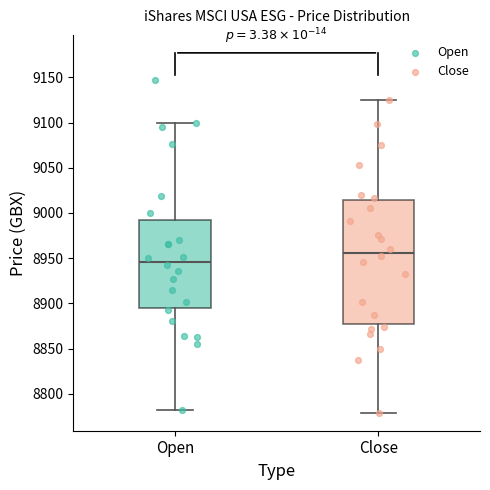

Comparing the boxes themselves (not the whiskers), which one is the tallest?

Close